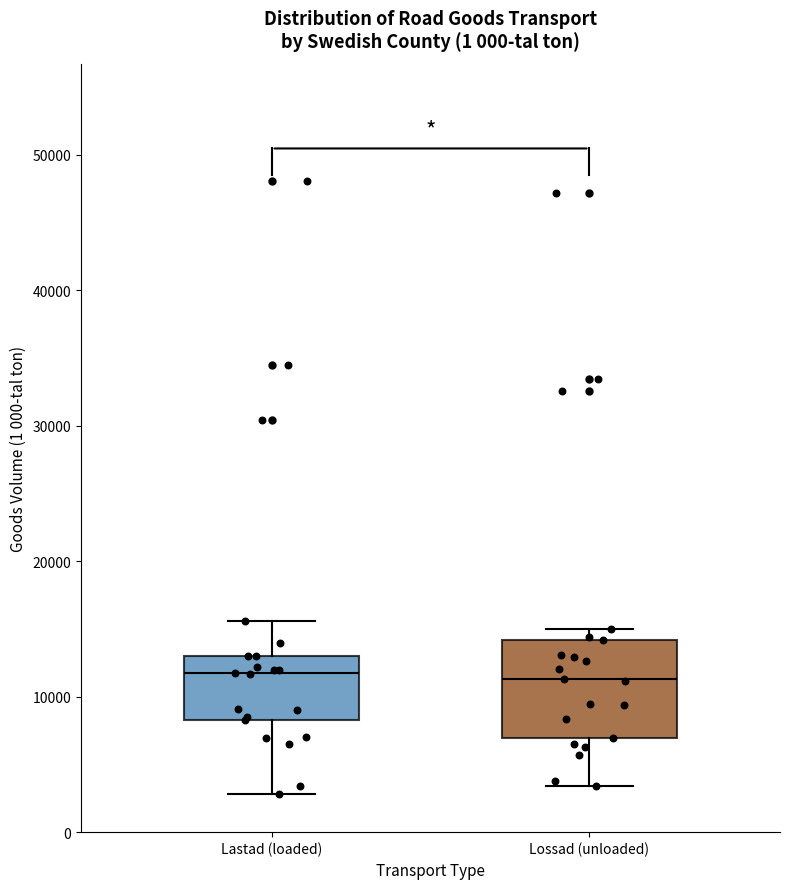

Reading left to right, transcribe this box plot: for each box, give where its median line is, the range the box spans, and where its two whiskers end, as read against the y-axis. The values are not printed on the chart, so give them approximately, as read against the axis.

Lastad (loaded): median 12000, box 8000 to 13000, whiskers 3000 to 16000
Lossad (unloaded): median 11000, box 7000 to 14000, whiskers 3000 to 15000